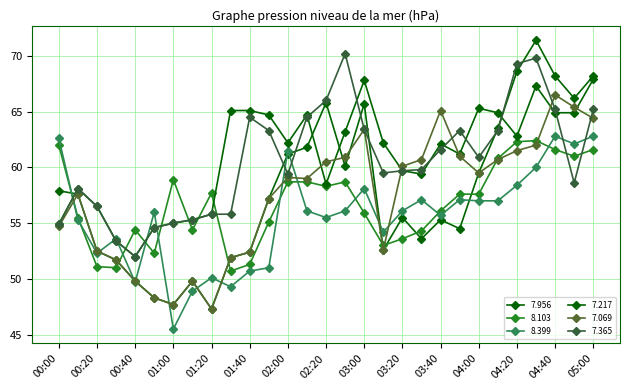

True or false: 7.217 and 8.103 intersect in this chart.

True